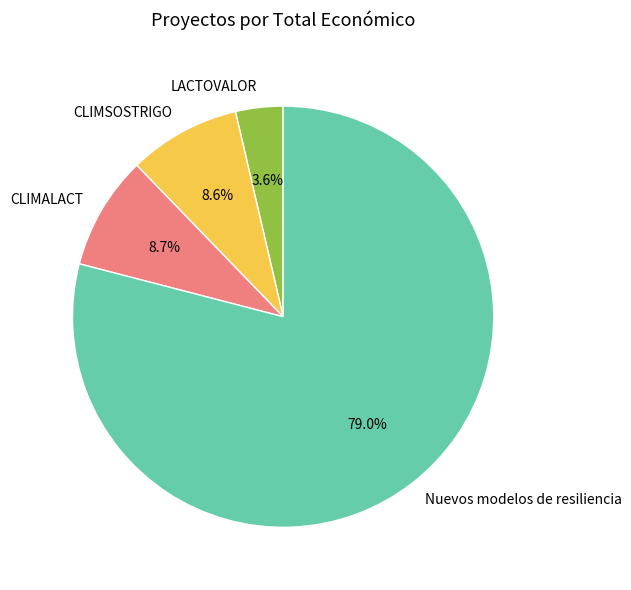

To the nearest percent, what is the average slice percentage?

25%